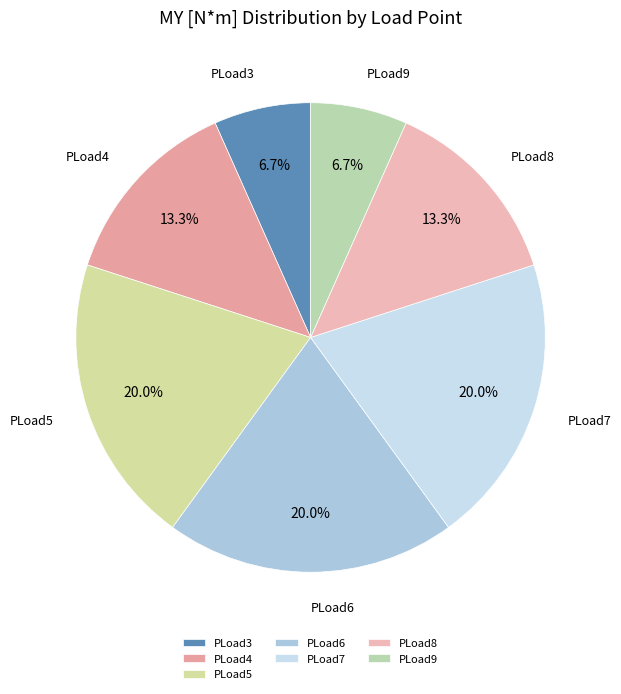

What percentage is NOT represented by PLoad3?

93.3%